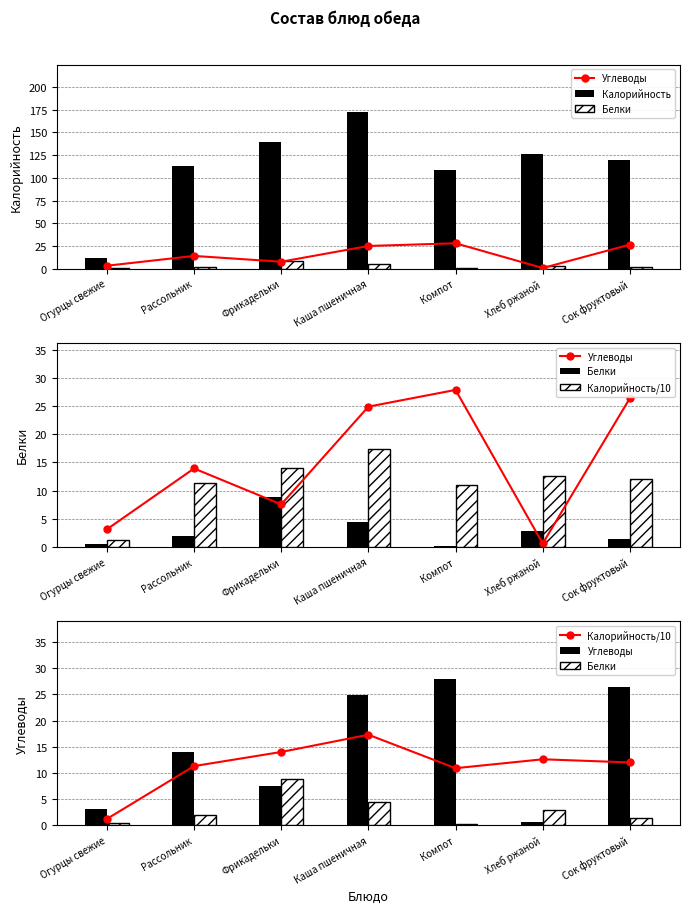

What is the label of the 4th bar from the right?

Каша пшеничная